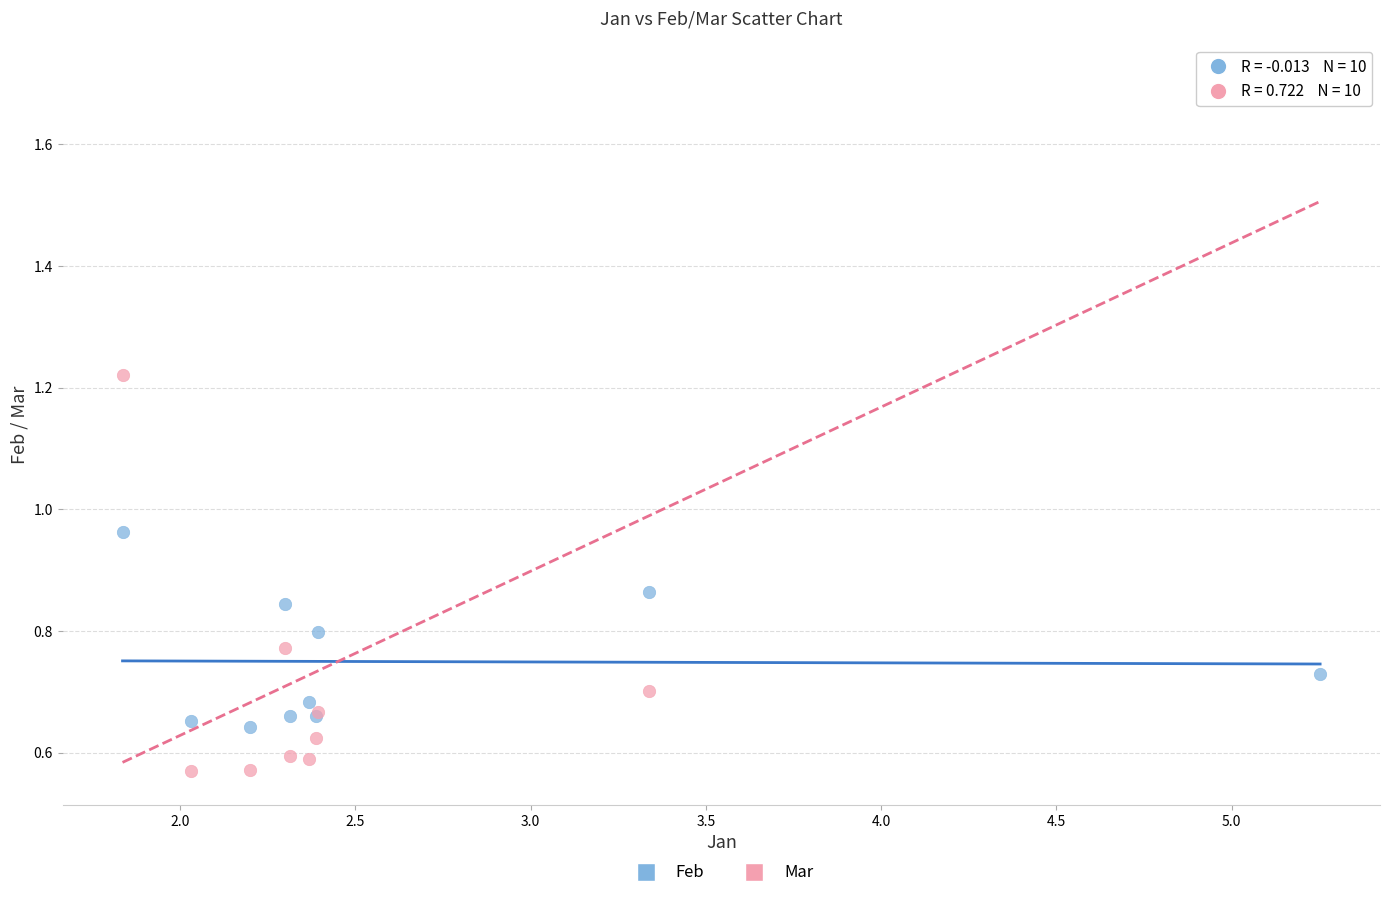

Which series has the widest spread of Y values?

Mar